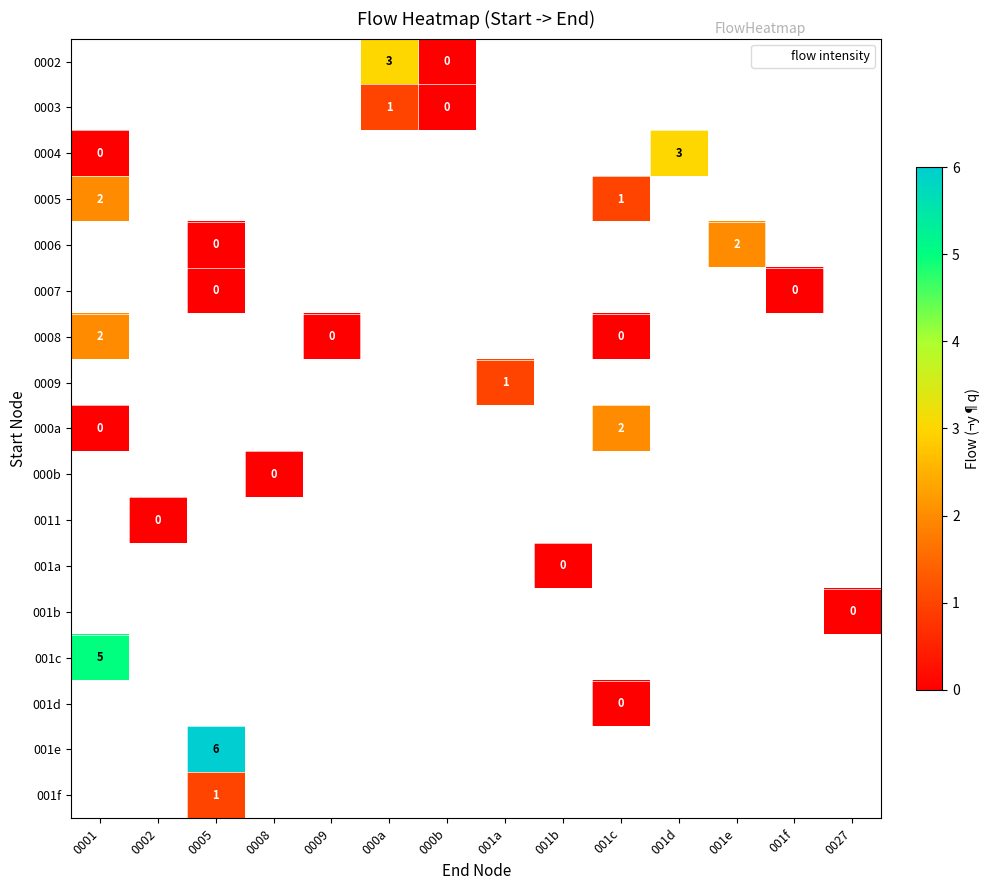

What is the greatest value displayed?

6.0